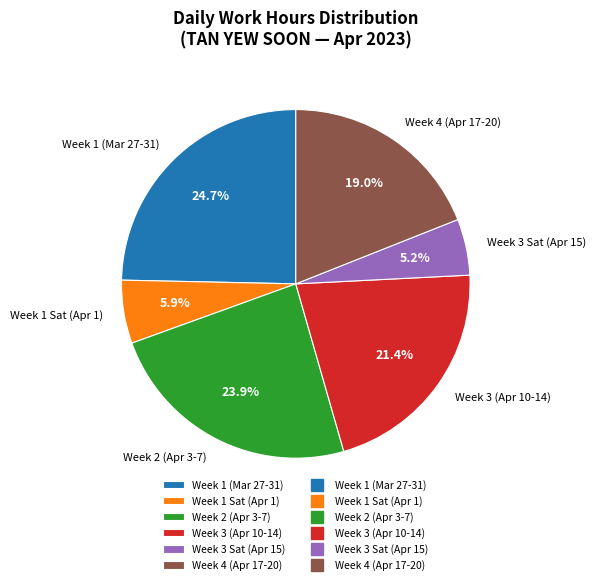

Is there a majority slice in this chart?

No